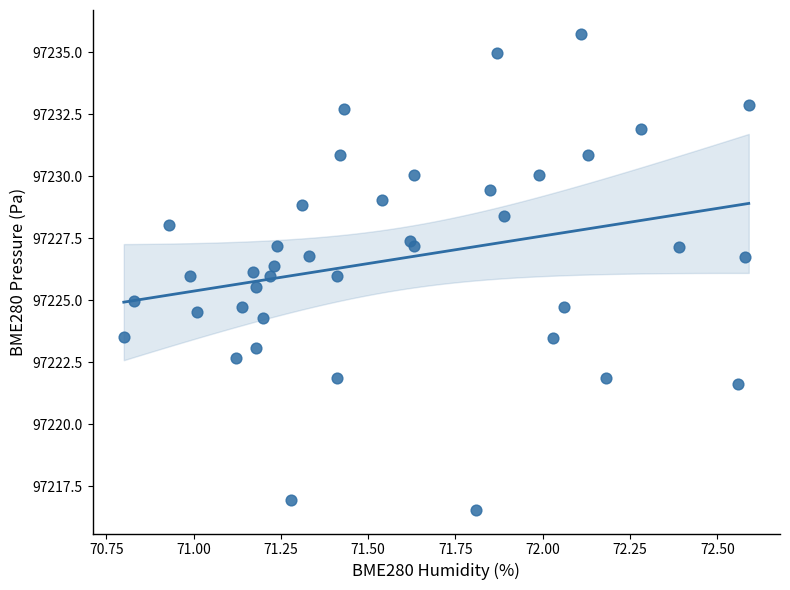

What is the range of X values (max minus min)?

1.8